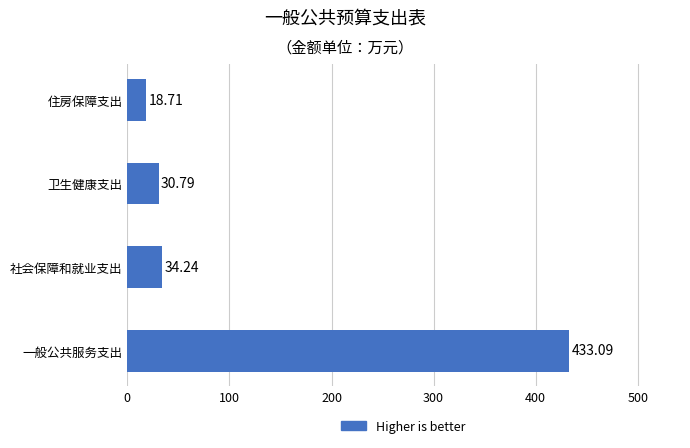

Rank the categories by value from highest to lowest.

一般公共服务支出, 社会保障和就业支出, 卫生健康支出, 住房保障支出